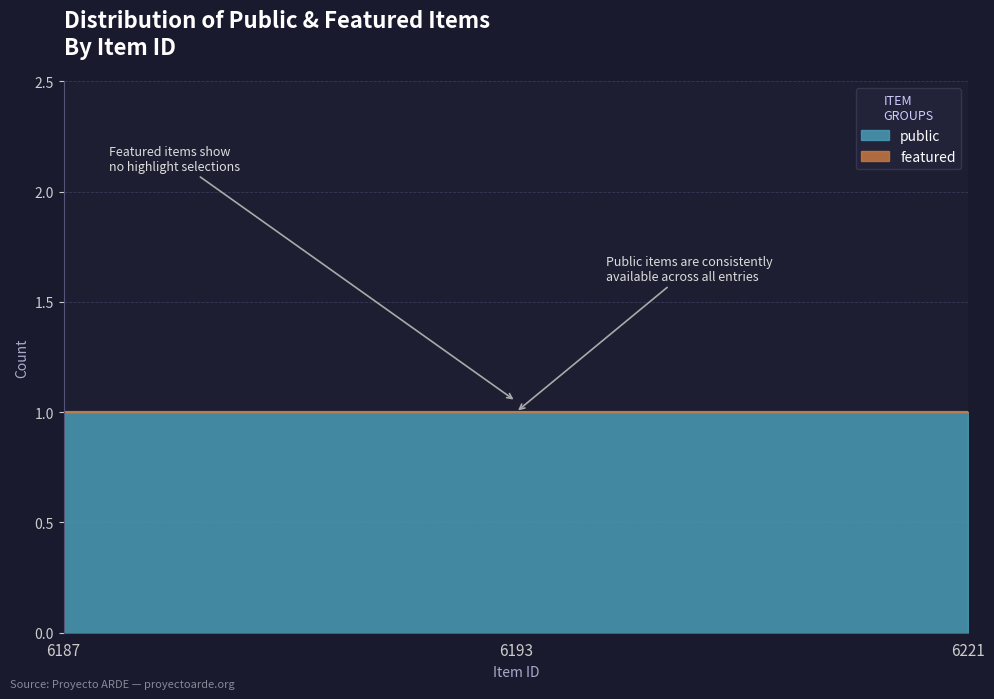

Is it true that public equals 2 at 6221?

False